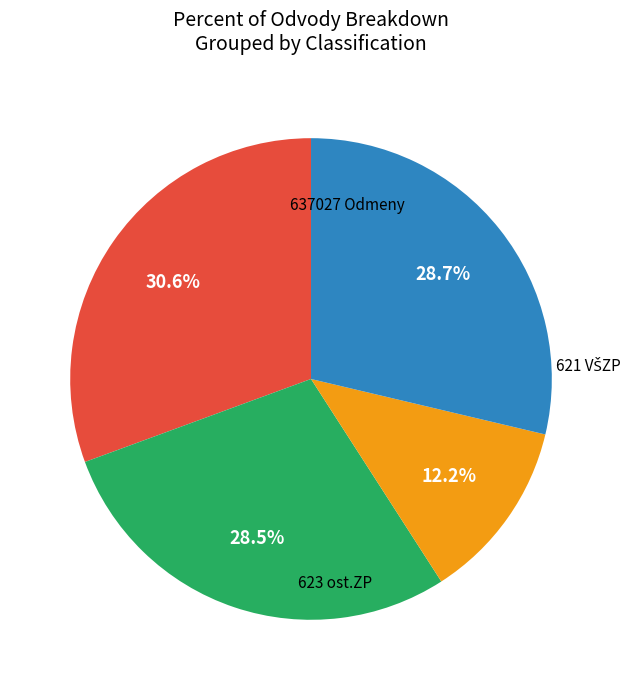

How many segments does this pie chart have?

4